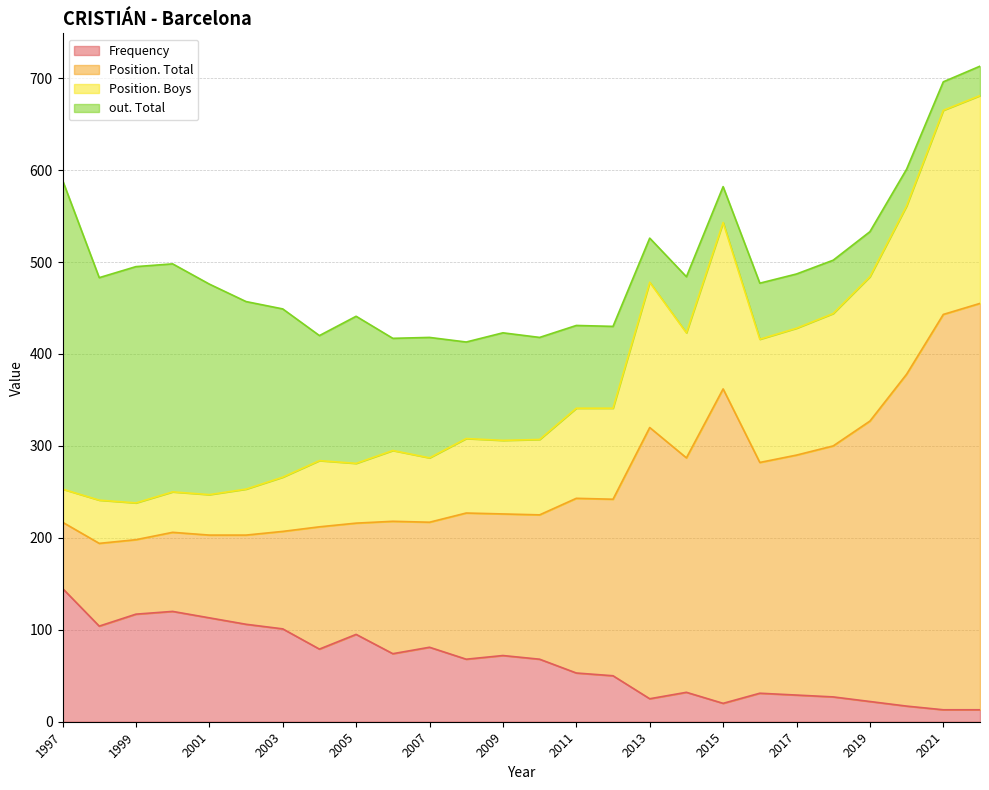

Which category has the highest value in the Frequency series?

1997